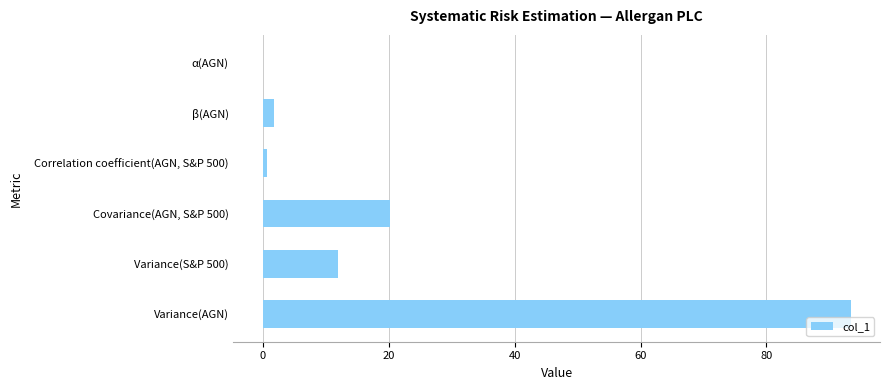

Where is the data nearest to the value 46?

Covariance(AGN, S&P 500)